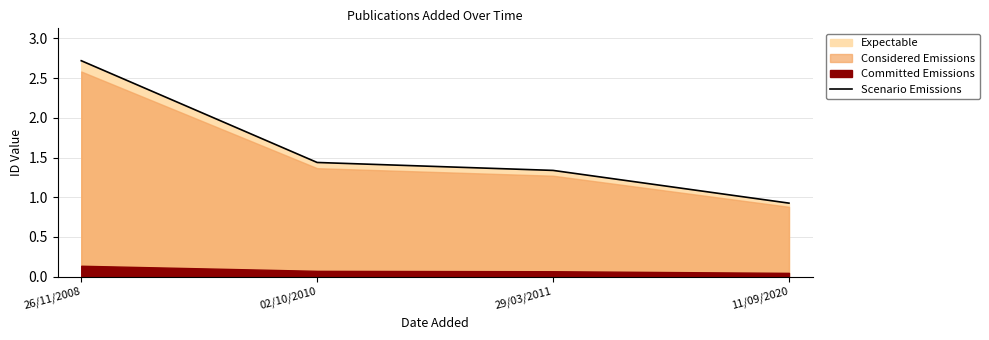

Which category has the lowest value across all series?

11/09/2020